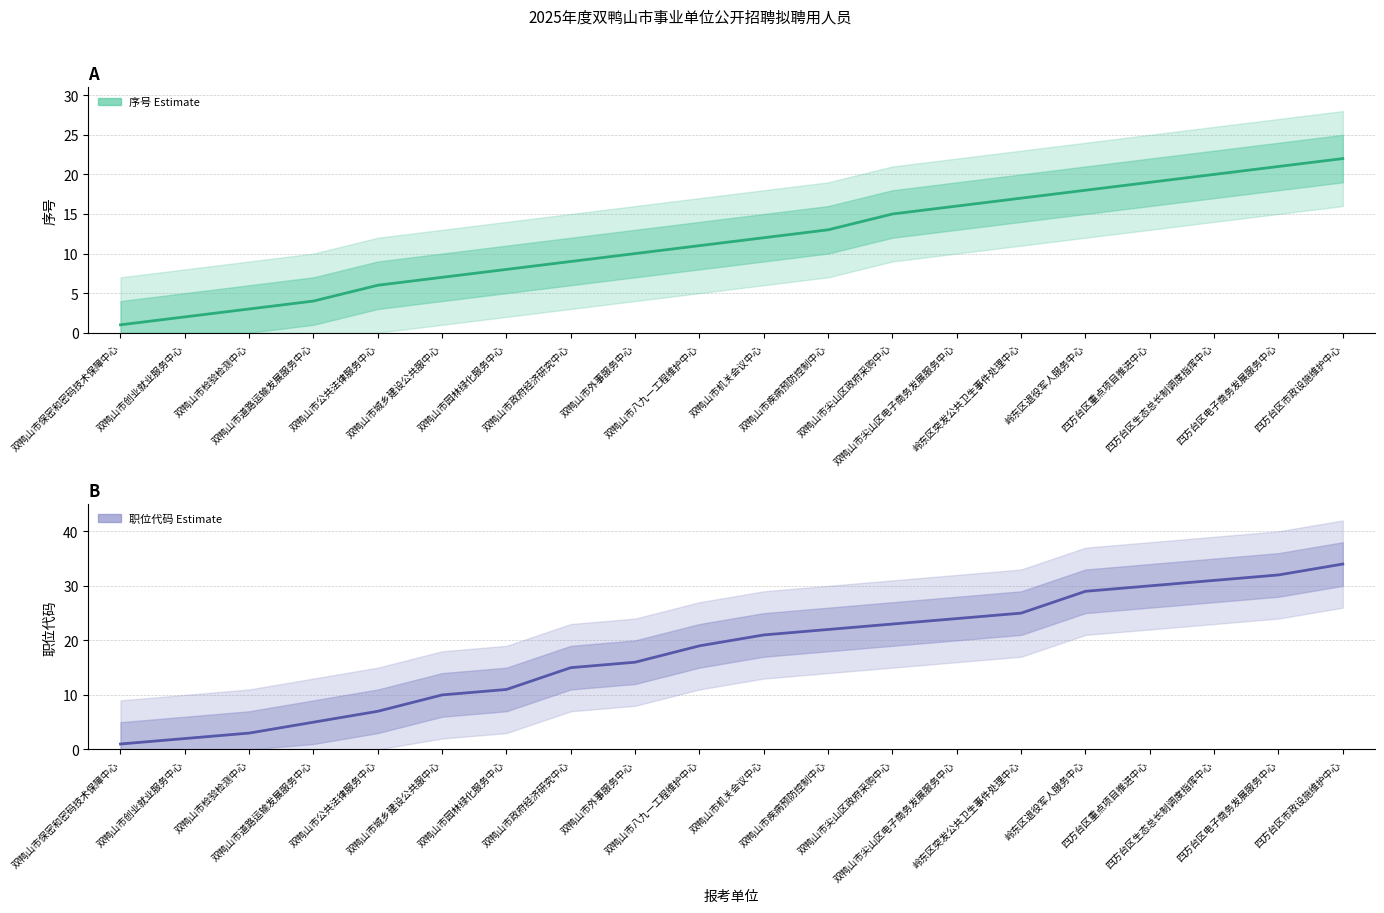

True or false: 职位代码 (Estimate) has more than 2 points higher than both neighbors.

False